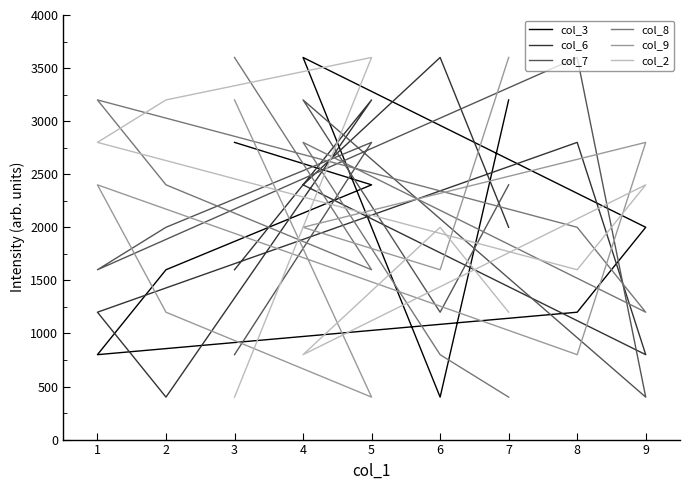

How many values in the col_2 series are below 2000?

4